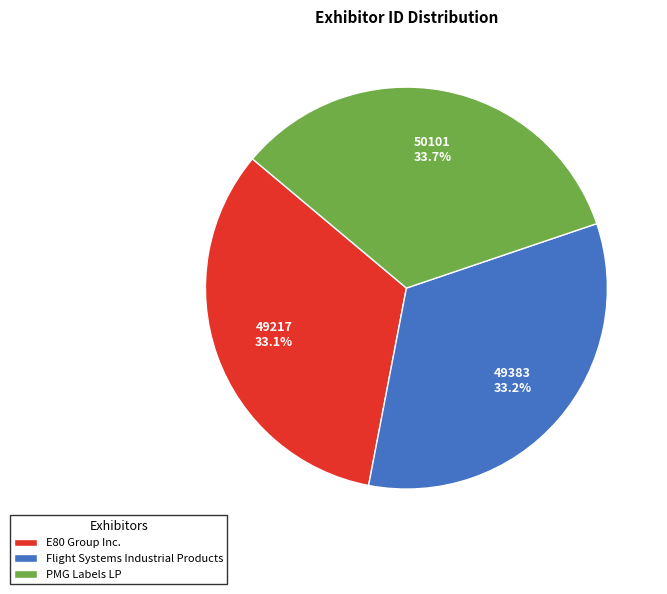

How much of the chart is everything except Flight Systems Industrial Products?

66.8%